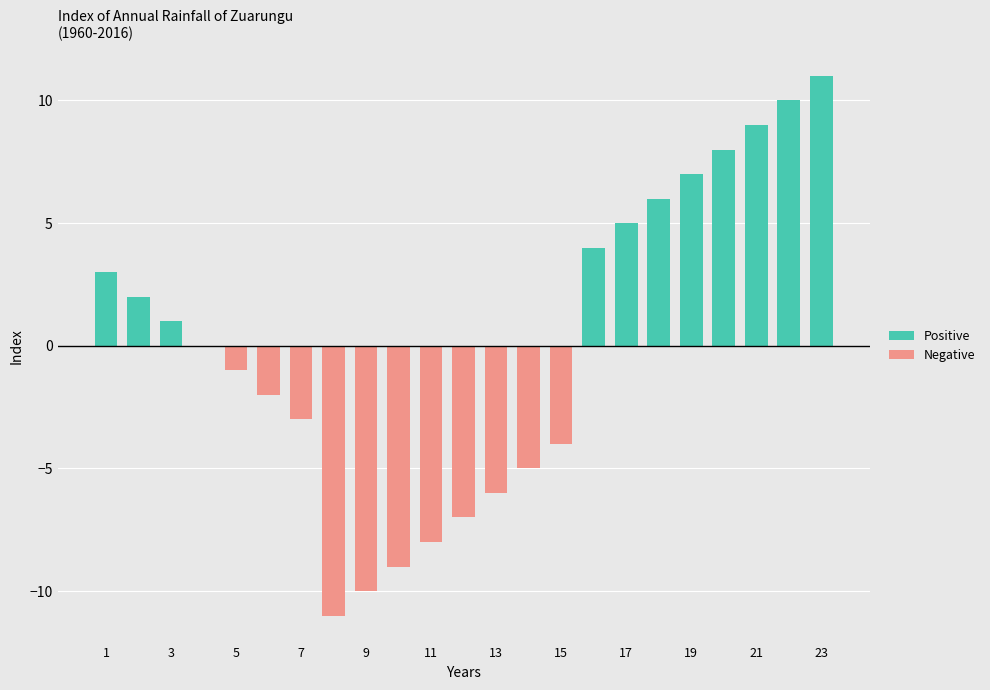

The value of Negative at 9 is -16. True or false?

False